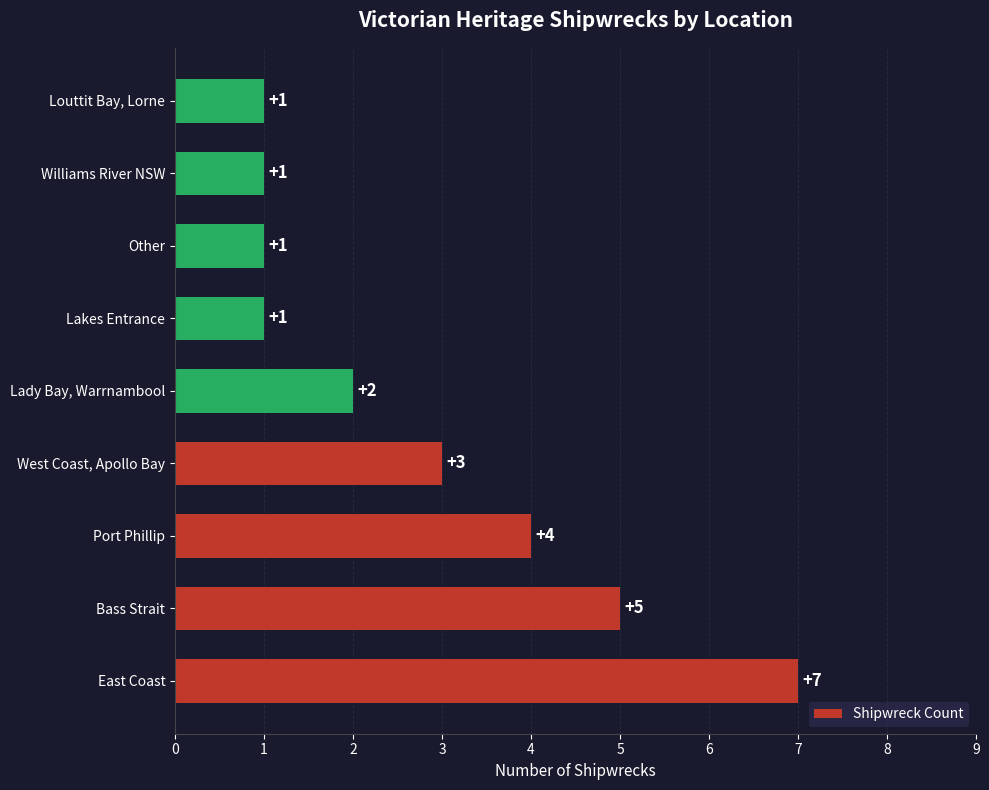

What is the sum of all values?

25